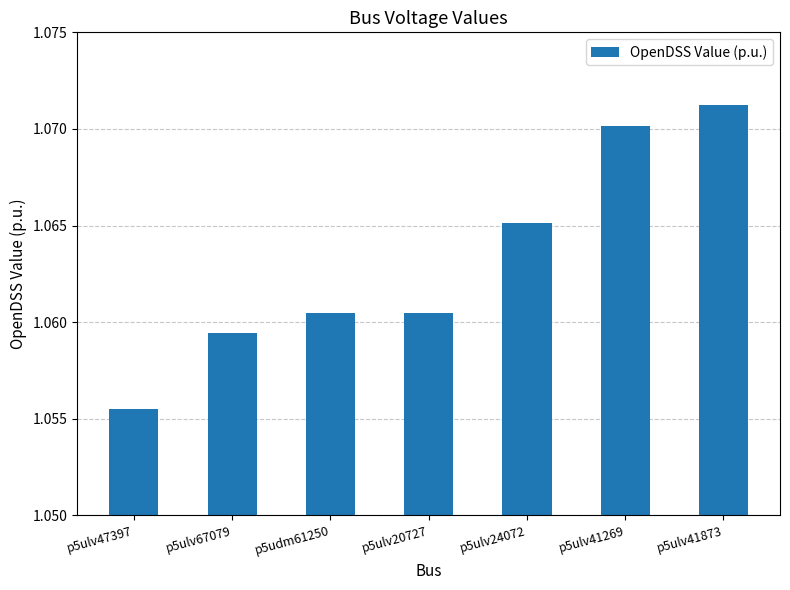

Does the chart contain stacked bars?

No